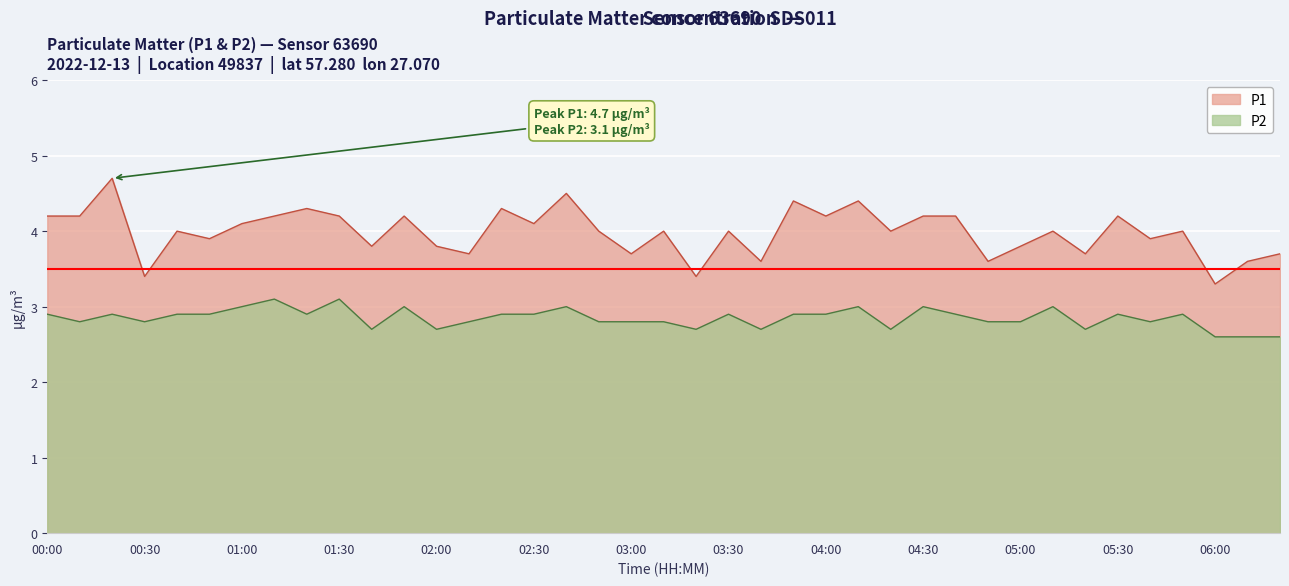

Does the chart display data point markers on the line(s)?

No